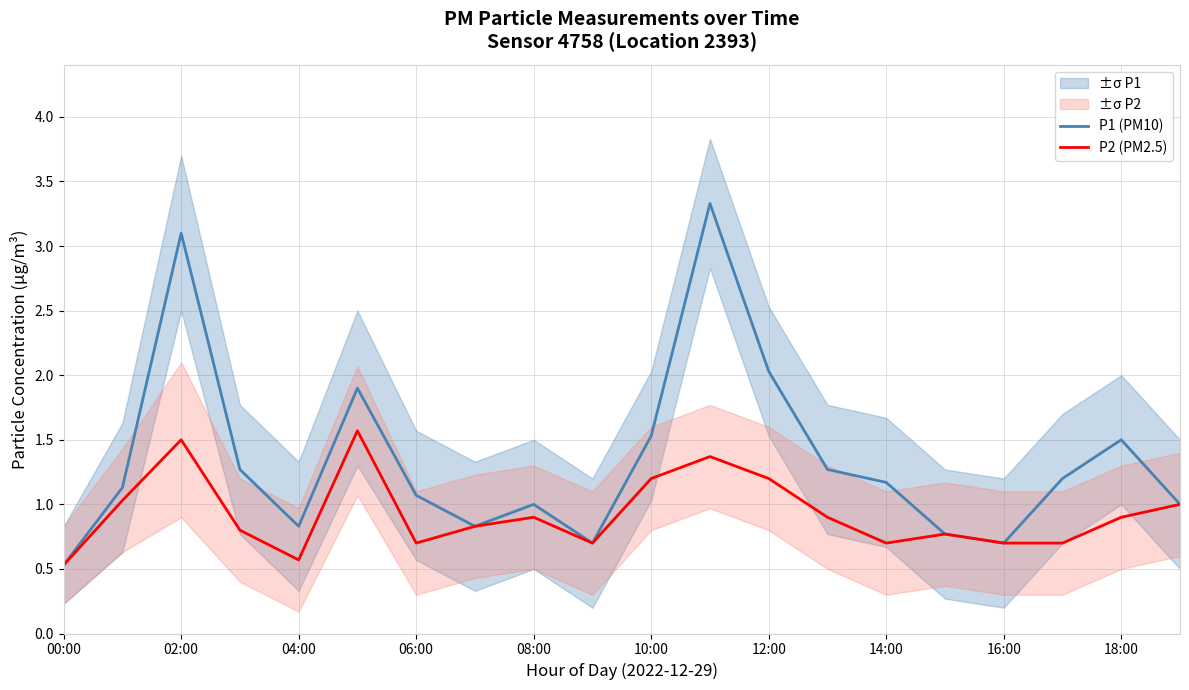

True or false: P2 (PM2.5) and P1 (PM10) intersect in this chart.

False